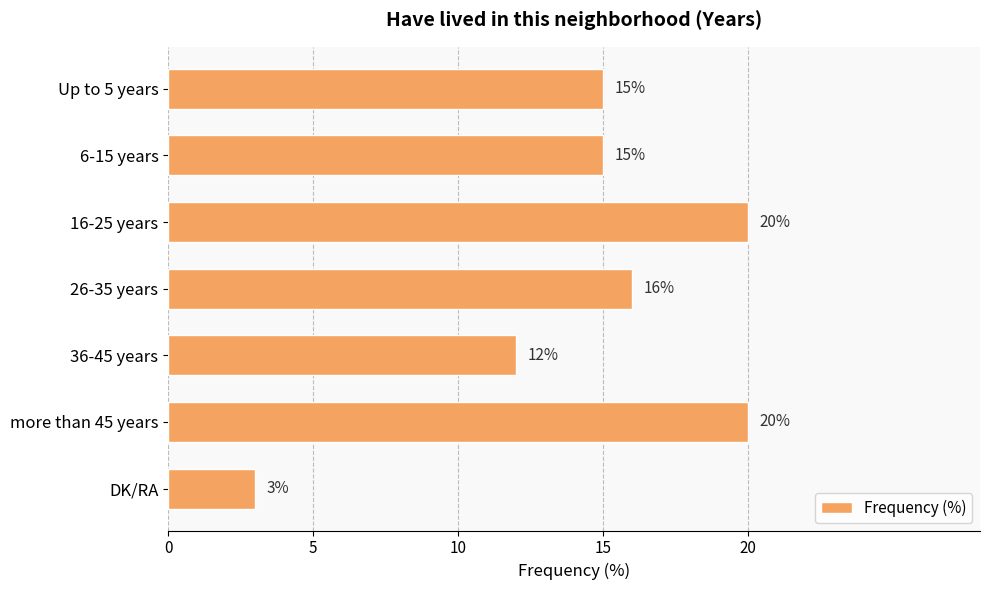

True or false: the data shows 15 at Up to 5 years.

True